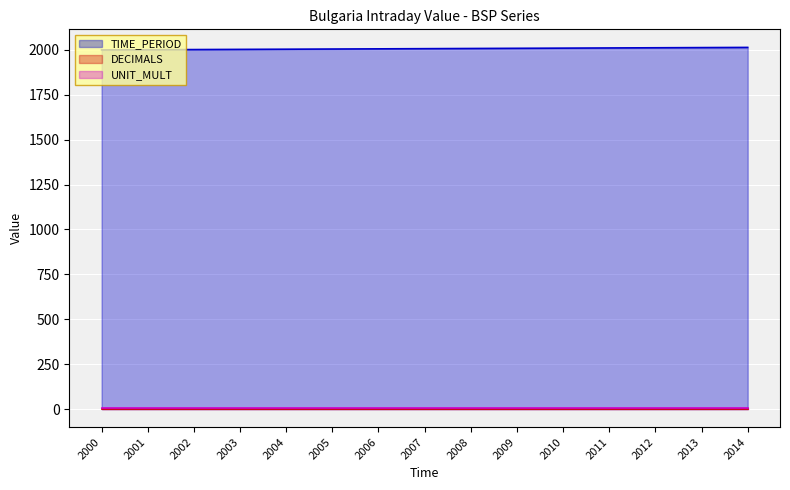

Reading left to right, extract all data points from this chart.

TIME_PERIOD: 2000	2001	2002	2003	2004	2005	2006	2007	2008	2009	2010	2011	2012	2013	2014
DECIMALS: 0	0	0	0	0	0	0	0	0	0	0	0	0	0	0
UNIT_MULT: 6	6	6	6	6	6	6	6	6	6	6	6	6	6	6